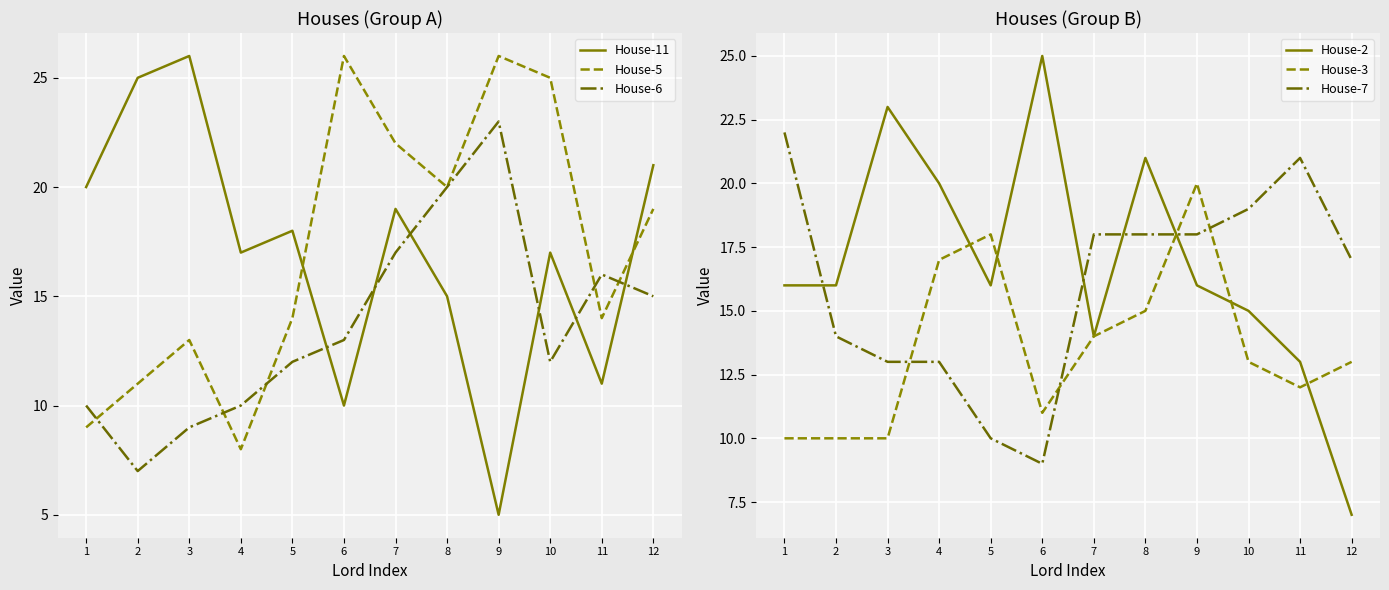

The value of House-2 at 9 is 27. True or false?

False